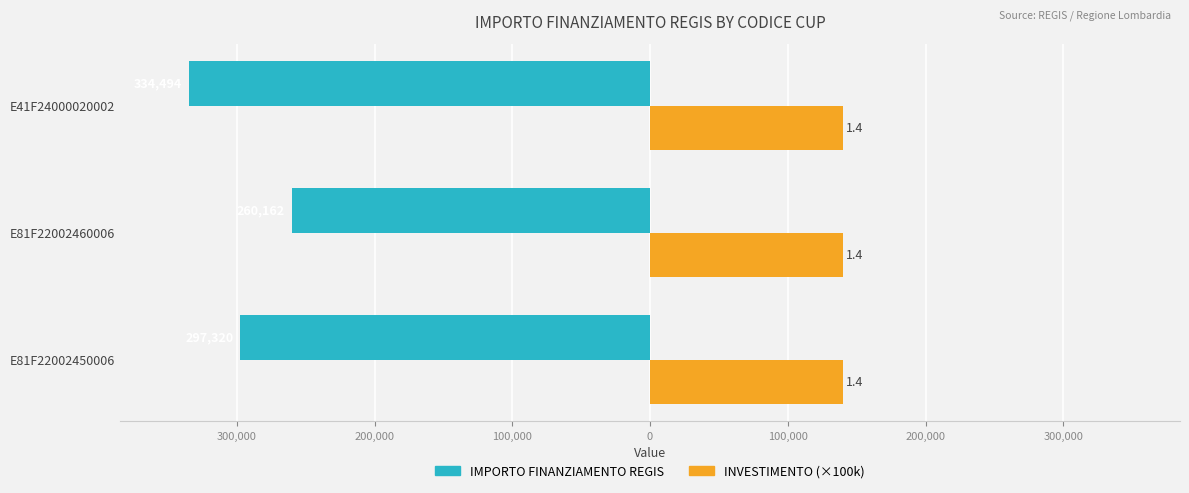

What are all the series names shown in the legend?

IMPORTO FINANZIAMENTO REGIS, INVESTIMENTO (×100k)